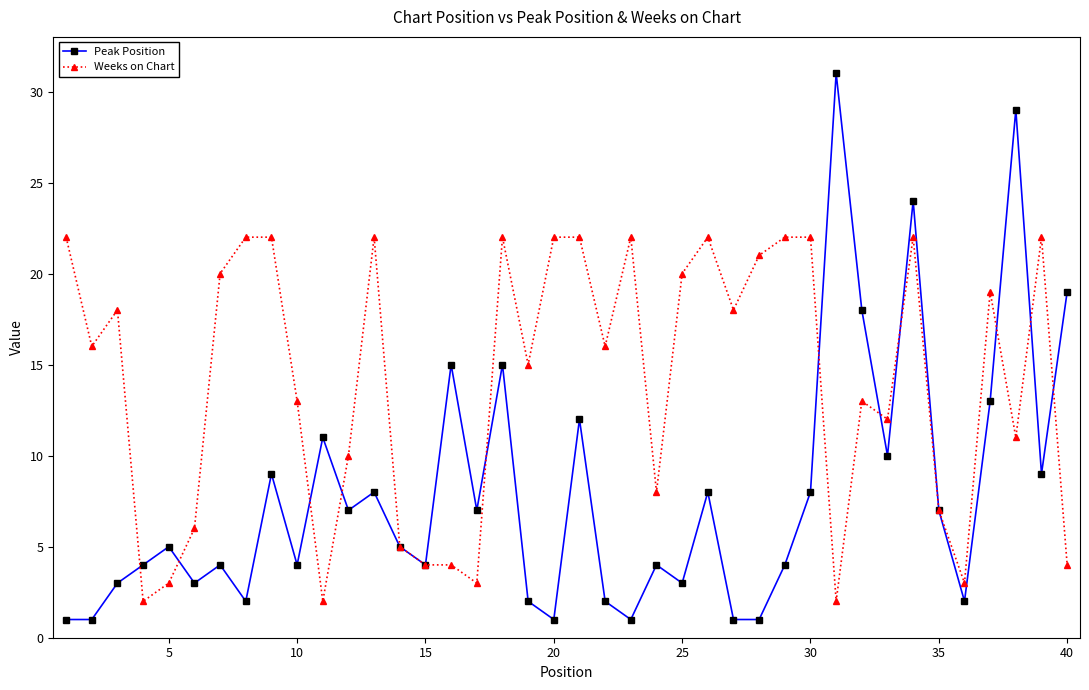

Is this an area chart (filled region under the line)?

No